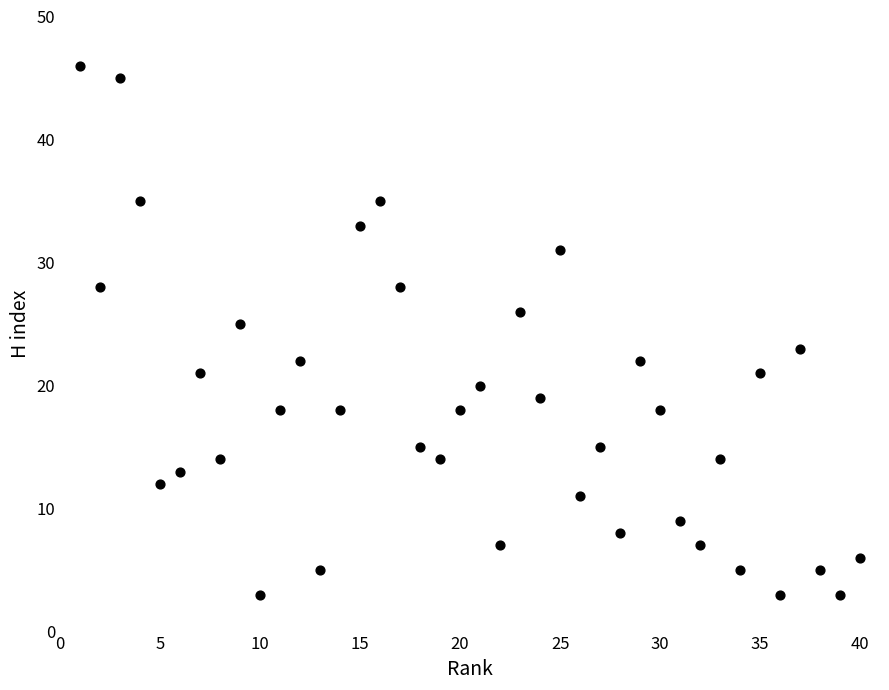

What is the range of Y values (max minus min)?

43